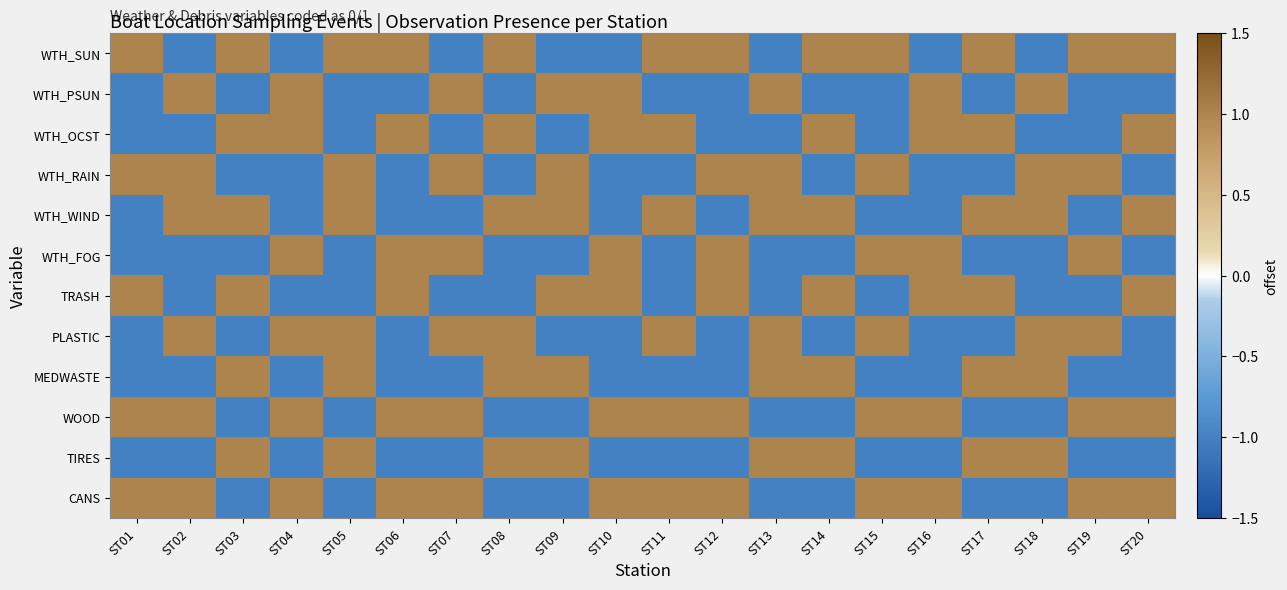

Reading left to right, list all the values displayed in this chart.

WTH_SUN: ST01=1	ST02=-1	ST03=1	ST04=-1	ST05=1	ST06=1	ST07=-1	ST08=1	ST09=-1	ST10=-1	ST11=1	ST12=1	ST13=-1	ST14=1	ST15=1	ST16=-1	ST17=1	ST18=-1	ST19=1	ST20=1
WTH_PSUN: ST01=-1	ST02=1	ST03=-1	ST04=1	ST05=-1	ST06=-1	ST07=1	ST08=-1	ST09=1	ST10=1	ST11=-1	ST12=-1	ST13=1	ST14=-1	ST15=-1	ST16=1	ST17=-1	ST18=1	ST19=-1	ST20=-1
WTH_OCST: ST01=-1	ST02=-1	ST03=1	ST04=1	ST05=-1	ST06=1	ST07=-1	ST08=1	ST09=-1	ST10=1	ST11=1	ST12=-1	ST13=-1	ST14=1	ST15=-1	ST16=1	ST17=1	ST18=-1	ST19=-1	ST20=1
WTH_RAIN: ST01=1	ST02=1	ST03=-1	ST04=-1	ST05=1	ST06=-1	ST07=1	ST08=-1	ST09=1	ST10=-1	ST11=-1	ST12=1	ST13=1	ST14=-1	ST15=1	ST16=-1	ST17=-1	ST18=1	ST19=1	ST20=-1
WTH_WIND: ST01=-1	ST02=1	ST03=1	ST04=-1	ST05=1	ST06=-1	ST07=-1	ST08=1	ST09=1	ST10=-1	ST11=1	ST12=-1	ST13=1	ST14=1	ST15=-1	ST16=-1	ST17=1	ST18=1	ST19=-1	ST20=1
WTH_FOG: ST01=-1	ST02=-1	ST03=-1	ST04=1	ST05=-1	ST06=1	ST07=1	ST08=-1	ST09=-1	ST10=1	ST11=-1	ST12=1	ST13=-1	ST14=-1	ST15=1	ST16=1	ST17=-1	ST18=-1	ST19=1	ST20=-1
TRASH: ST01=1	ST02=-1	ST03=1	ST04=-1	ST05=-1	ST06=1	ST07=-1	ST08=-1	ST09=1	ST10=1	ST11=-1	ST12=1	ST13=-1	ST14=1	ST15=-1	ST16=1	ST17=1	ST18=-1	ST19=-1	ST20=1
PLASTIC: ST01=-1	ST02=1	ST03=-1	ST04=1	ST05=1	ST06=-1	ST07=1	ST08=1	ST09=-1	ST10=-1	ST11=1	ST12=-1	ST13=1	ST14=-1	ST15=1	ST16=-1	ST17=-1	ST18=1	ST19=1	ST20=-1
MEDWASTE: ST01=-1	ST02=-1	ST03=1	ST04=-1	ST05=1	ST06=-1	ST07=-1	ST08=1	ST09=1	ST10=-1	ST11=-1	ST12=-1	ST13=1	ST14=1	ST15=-1	ST16=-1	ST17=1	ST18=1	ST19=-1	ST20=-1
WOOD: ST01=1	ST02=1	ST03=-1	ST04=1	ST05=-1	ST06=1	ST07=1	ST08=-1	ST09=-1	ST10=1	ST11=1	ST12=1	ST13=-1	ST14=-1	ST15=1	ST16=1	ST17=-1	ST18=-1	ST19=1	ST20=1
TIRES: ST01=-1	ST02=-1	ST03=1	ST04=-1	ST05=1	ST06=-1	ST07=-1	ST08=1	ST09=1	ST10=-1	ST11=-1	ST12=-1	ST13=1	ST14=1	ST15=-1	ST16=-1	ST17=1	ST18=1	ST19=-1	ST20=-1
CANS: ST01=1	ST02=1	ST03=-1	ST04=1	ST05=-1	ST06=1	ST07=1	ST08=-1	ST09=-1	ST10=1	ST11=1	ST12=1	ST13=-1	ST14=-1	ST15=1	ST16=1	ST17=-1	ST18=-1	ST19=1	ST20=1